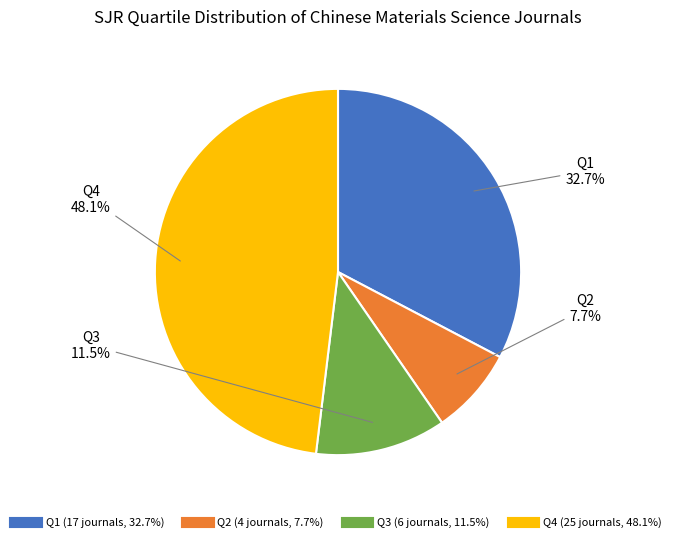

Is the sum of Q3 and Q1 greater than half?

No